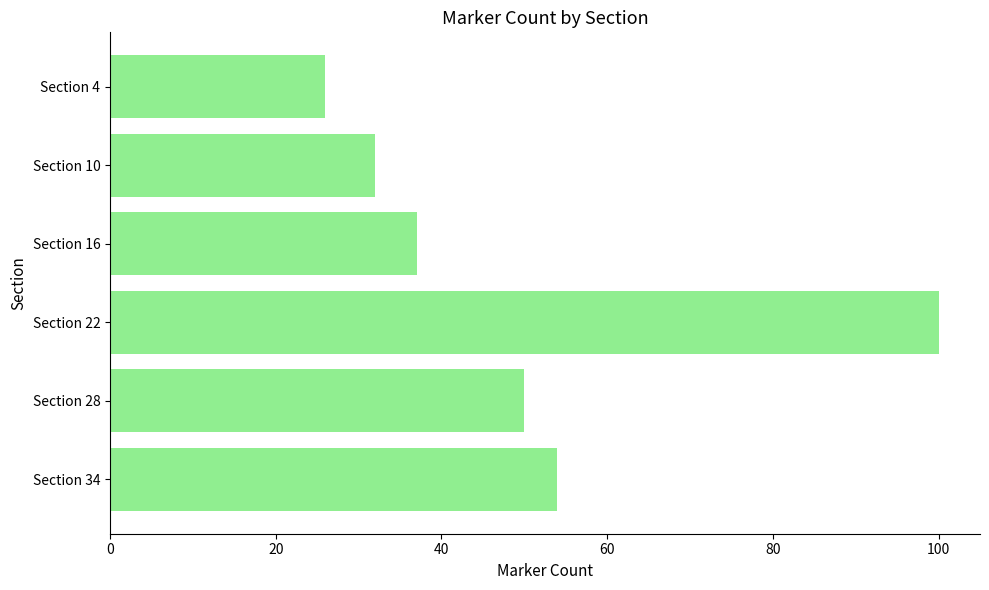

Which category has the highest value across all series?

Section 22